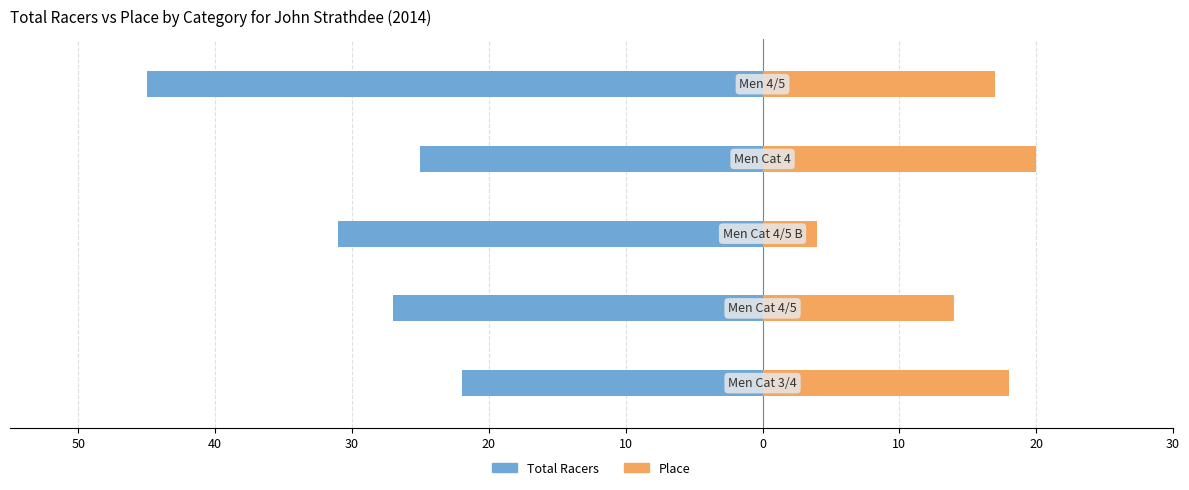

What is the value of the Place bar at the 3rd from the left?

4